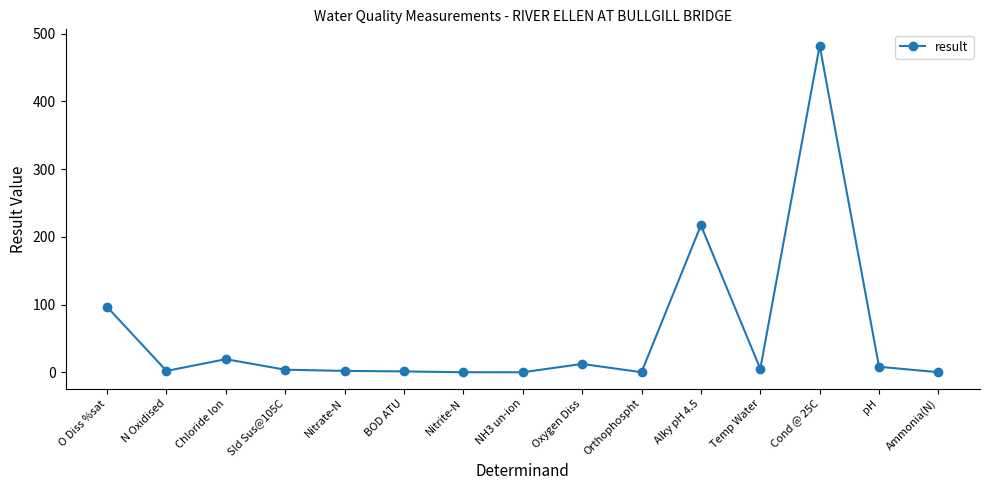

At which category does the data reach its first local peak?

Chloride Ion